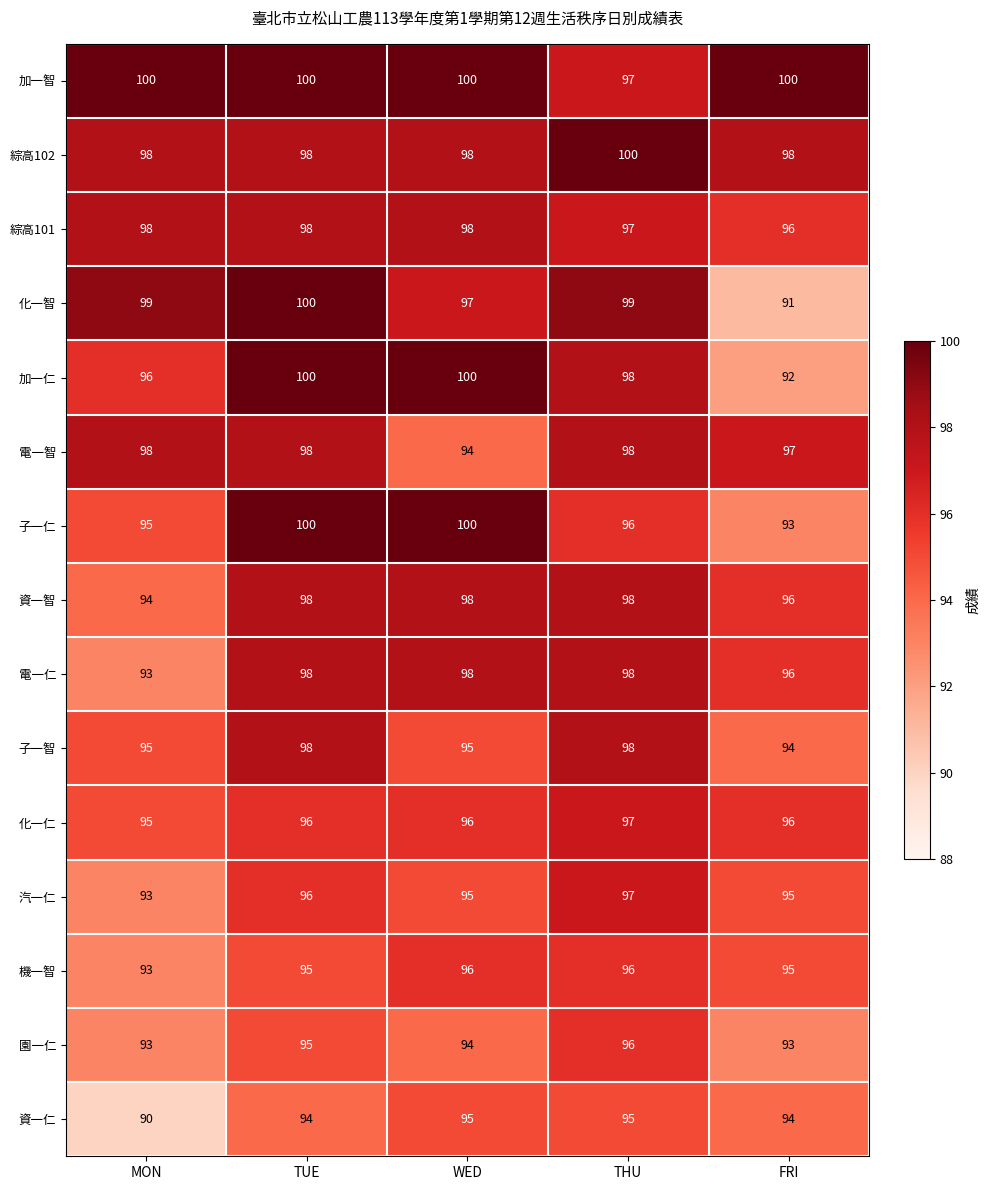

At which category is the sum across all series the highest?

TUE